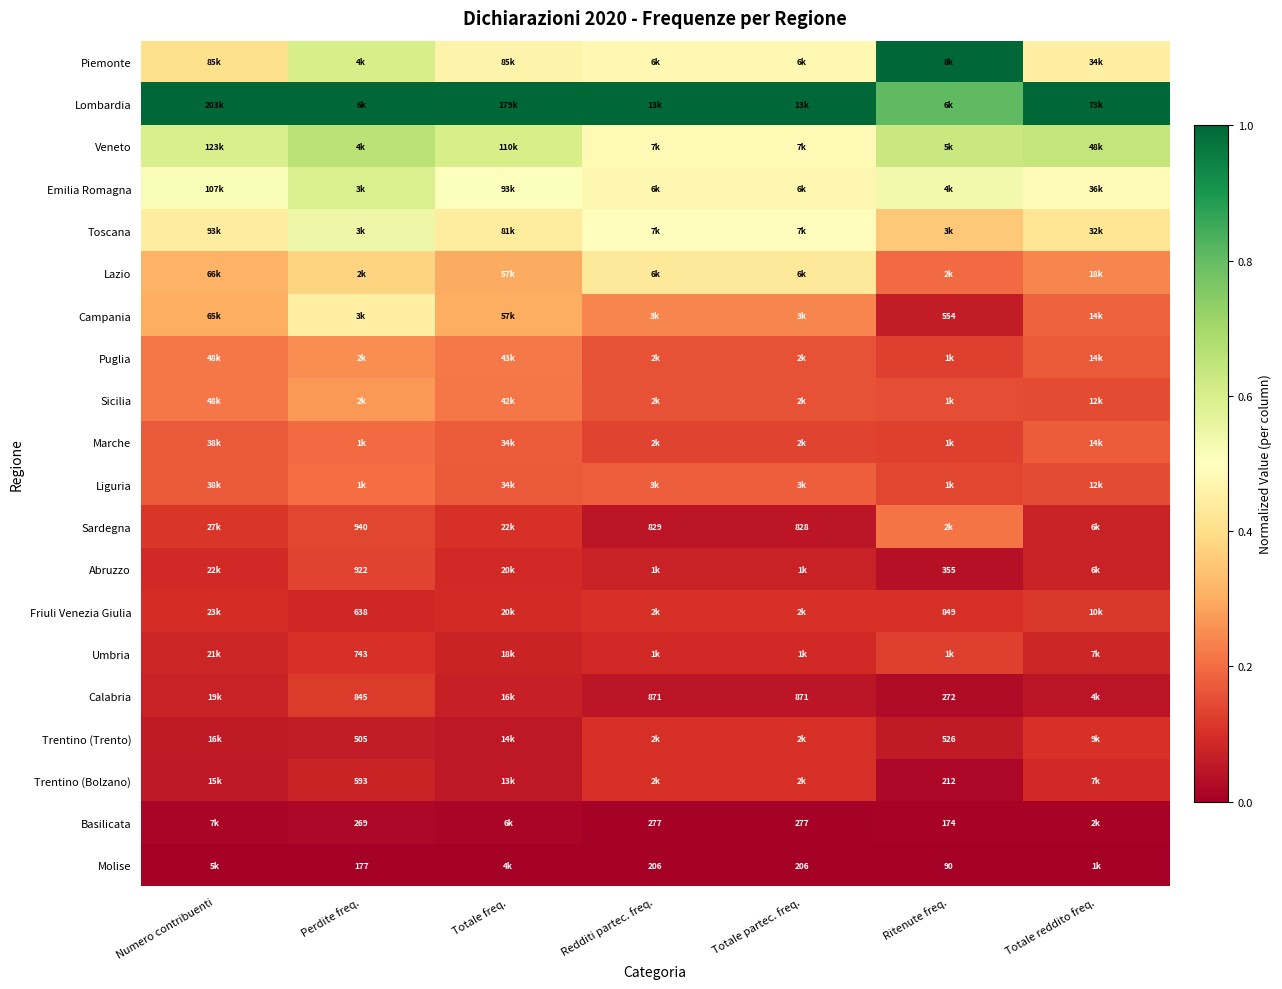

What is the total value across all series at Totale reddito freq.?

4.7